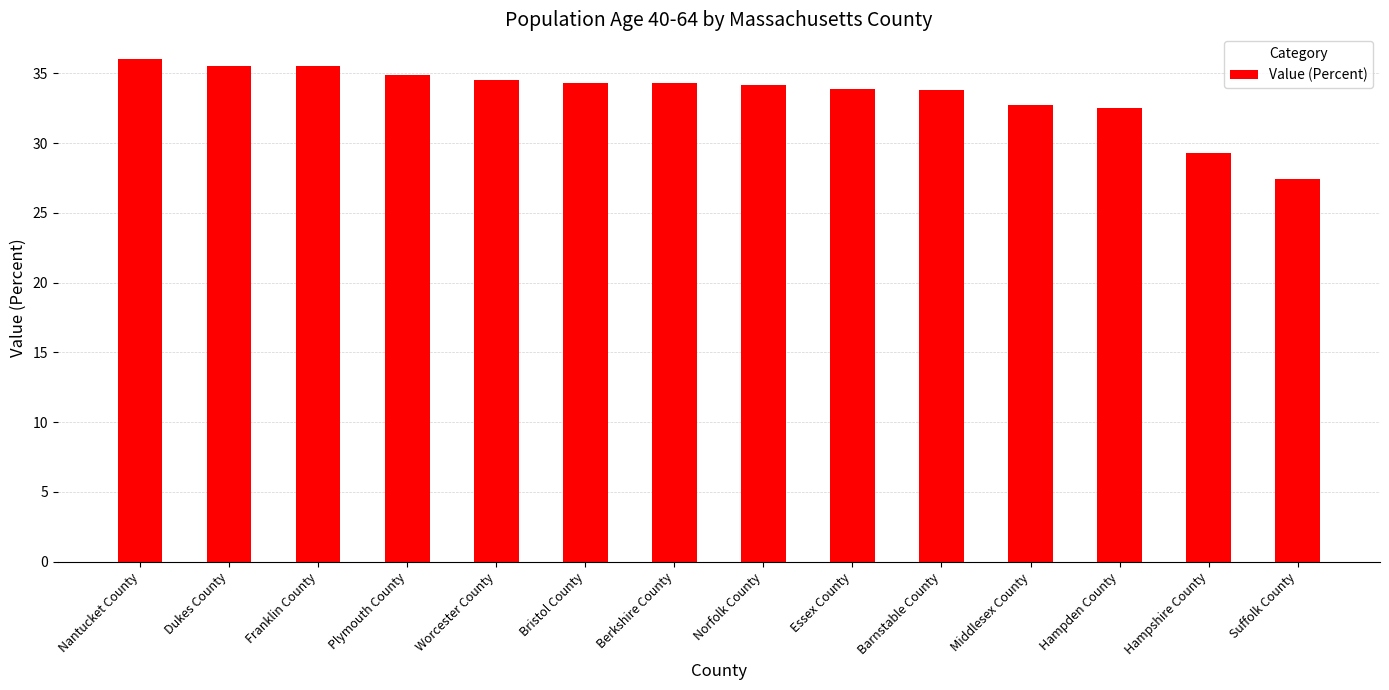

Are the bars grouped side by side (vs. stacked)?

No